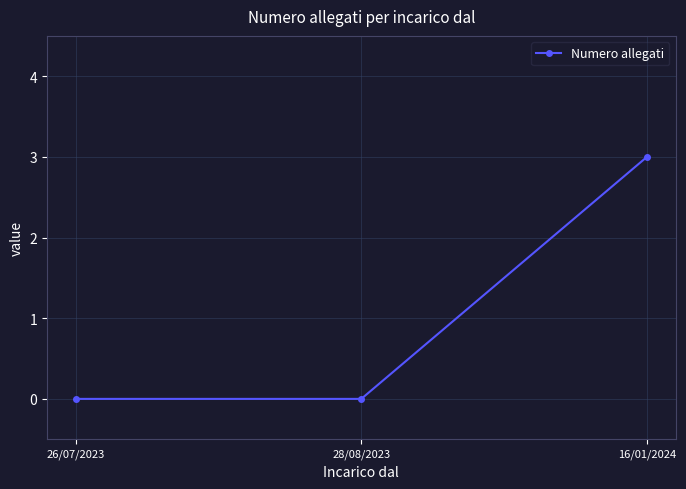

What is the average value?

1